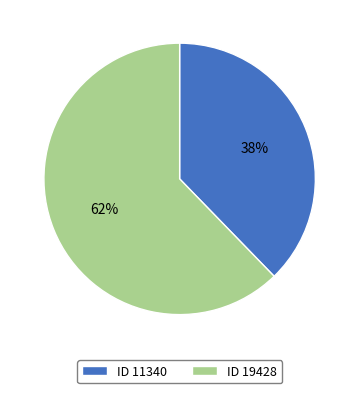

Rank the categories by value from highest to lowest.

ID 19428, ID 11340